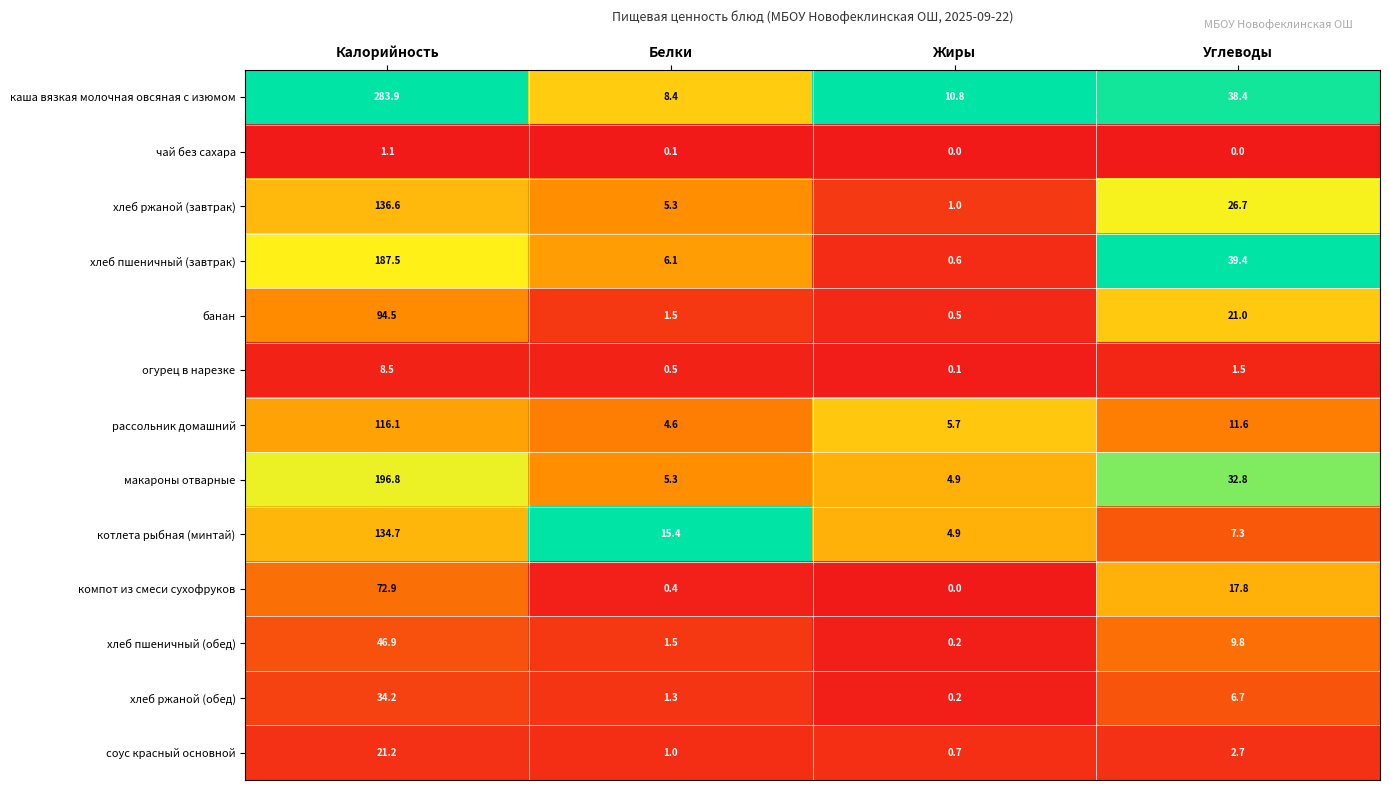

What is the sum of the огурец в нарезке values at Белки and Жиры?

0.6